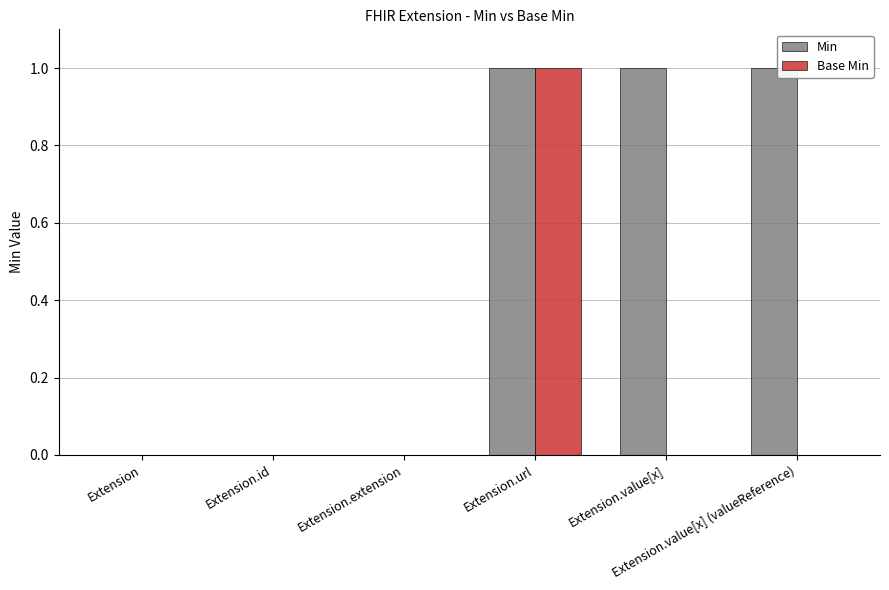

Reading left to right, extract all data points from this chart.

Min: 0	0	0	1	1	1
Base Min: 0	0	0	1	0	0